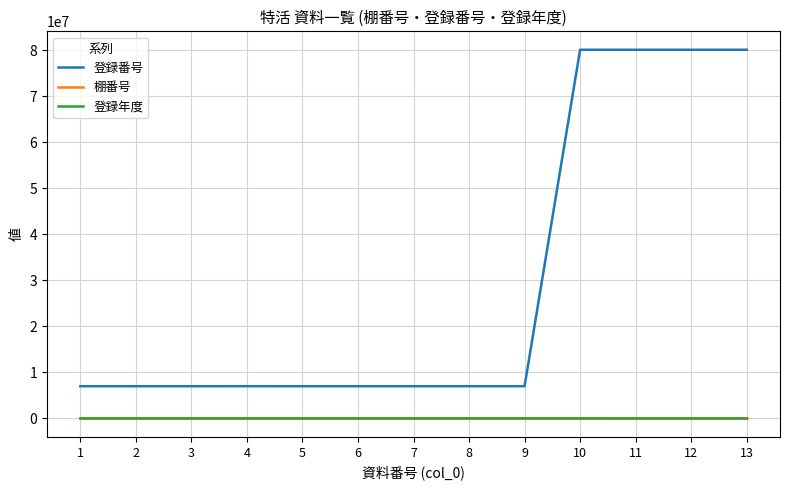

Which series has the widest spread of values?

登録番号